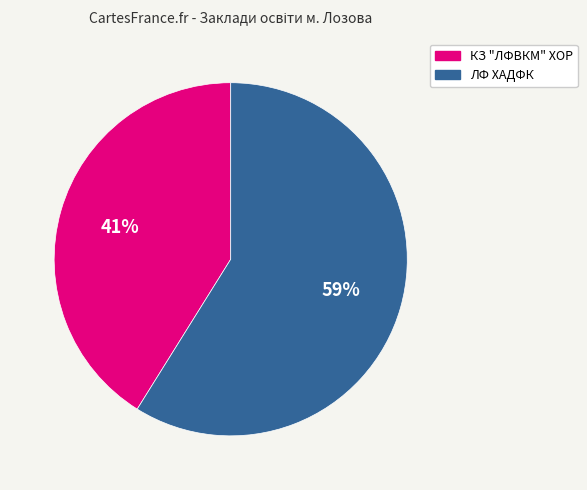

True or false: КЗ "ЛФВКМ" ХОР accounts for 41% of the total.

True